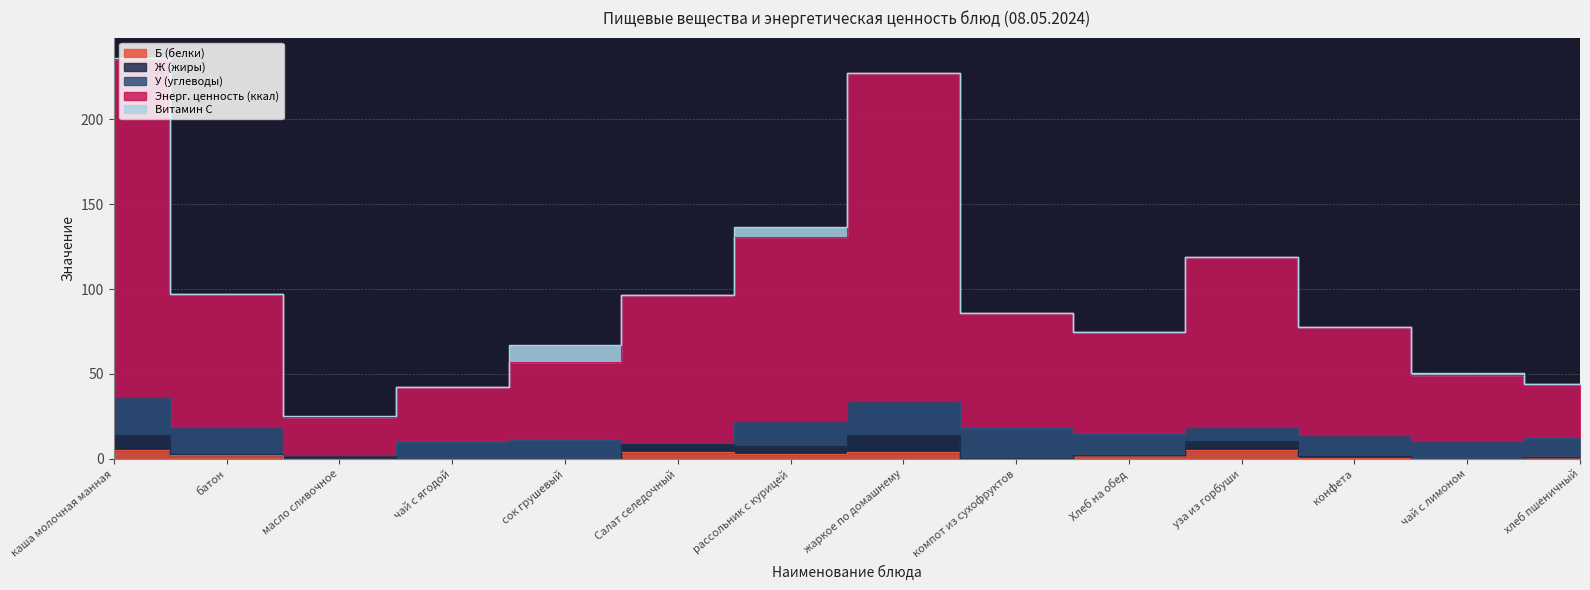

Reading left to right, list all the values displayed in this chart.

Б (белки): каша молочная манная=5.3	батон=2.2	масло сливочное=0.0	чай с ягодой=0.0	сок грушевый=0.0	Салат селедочный=3.9	рассольник с курицей=3.1	жаркое по домашнему=4.3	компот из сухофруктов=0.4	Хлеб на обед=2.0	уза из горбуши=5.2	конфета=0.4	чай с лимоном=0.0	хлеб пшеничный=1.1
Ж (жиры): каша молочная манная=8.9	батон=0.9	масло сливочное=2.5	чай с ягодой=0.0	сок грушевый=0.0	Салат селедочный=4.8	рассольник с курицей=4.5	жаркое по домашнему=9.9	компот из сухофруктов=0.0	Хлеб на обед=0.4	уза из горбуши=5.1	конфета=1.5	чай с лимоном=0.0	хлеб пшеничный=0.2
У (углеводы): каша молочная манная=22.5	батон=15.4	масло сливочное=0.0	чай с ягодой=10.2	сок грушевый=11.1	Салат селедочный=0.6	рассольник с курицей=14.8	жаркое по домашнему=20.1	компот из сухофруктов=17.9	Хлеб на обед=11.9	уза из горбуши=8.6	конфета=12.3	чай с лимоном=10.8	хлеб пшеничный=10.8
Энерг. ценность (ккал): каша молочная манная=199.0	батон=78.6	масло сливочное=22.4	чай с ягодой=32.1	сок грушевый=46.0	Салат селедочный=87.0	рассольник с курицей=108.0	жаркое по домашнему=193.0	компот из сухофруктов=67.5	Хлеб на обед=60.3	уза из горбуши=100.0	конфета=63.2	чай с лимоном=38.7	хлеб пшеничный=32.0
Витамин С: каша молочная манная=0.5	батон=0.0	масло сливочное=0.1	чай с ягодой=0.2	сок грушевый=10.0	Салат селедочный=0.0	рассольник с курицей=5.8	жаркое по домашнему=0.0	компот из сухофруктов=0.3	Хлеб на обед=0.0	уза из горбуши=0.0	конфета=0.3	чай с лимоном=1.0	хлеб пшеничный=0.0